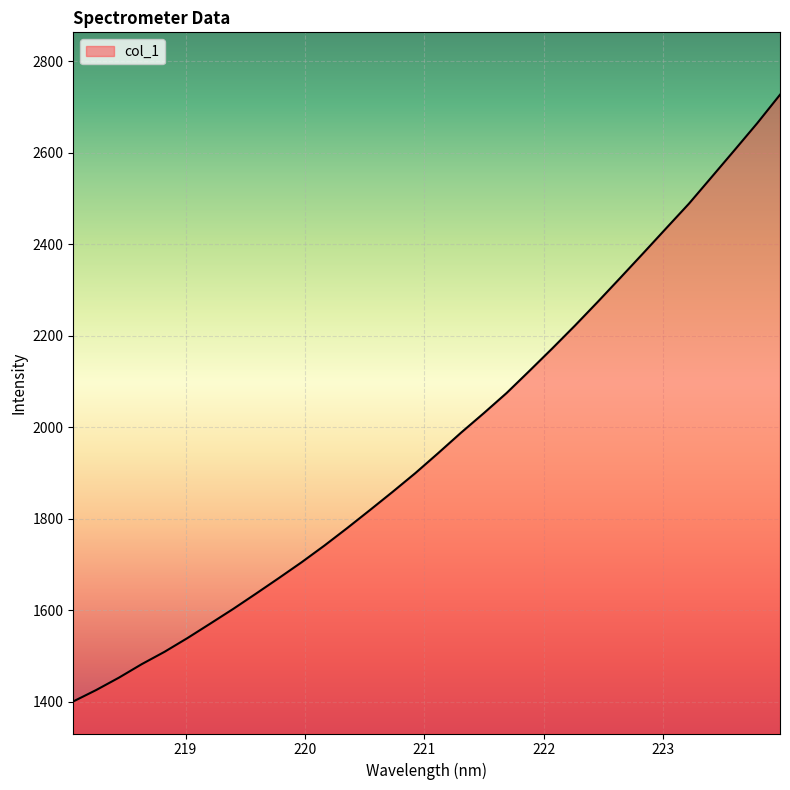

What is the maximum value shown in the chart?

2727.0